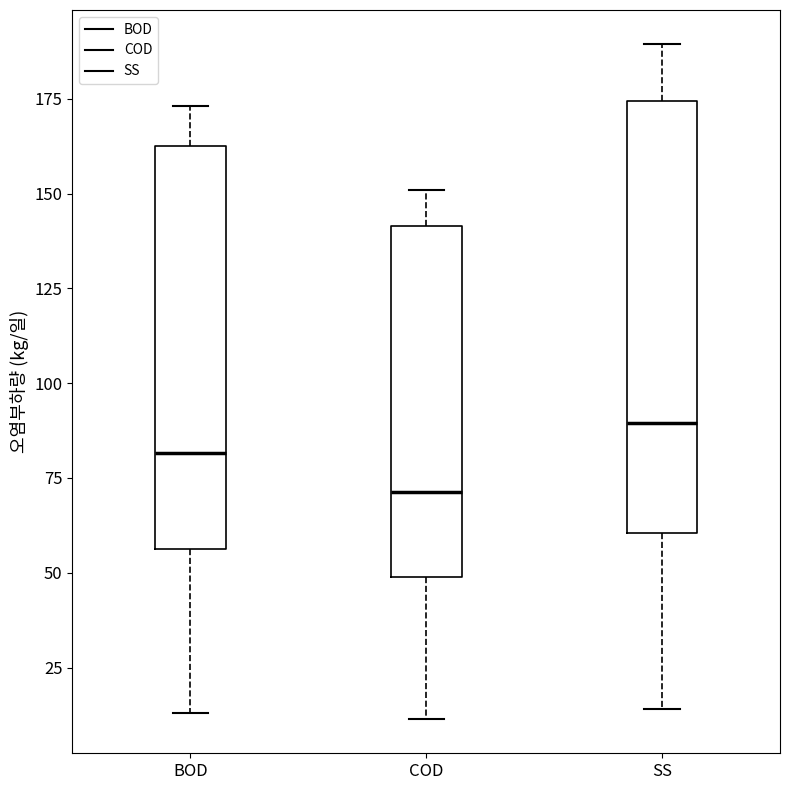

Comparing the boxes themselves (not the whiskers), which one is the tallest?

SS